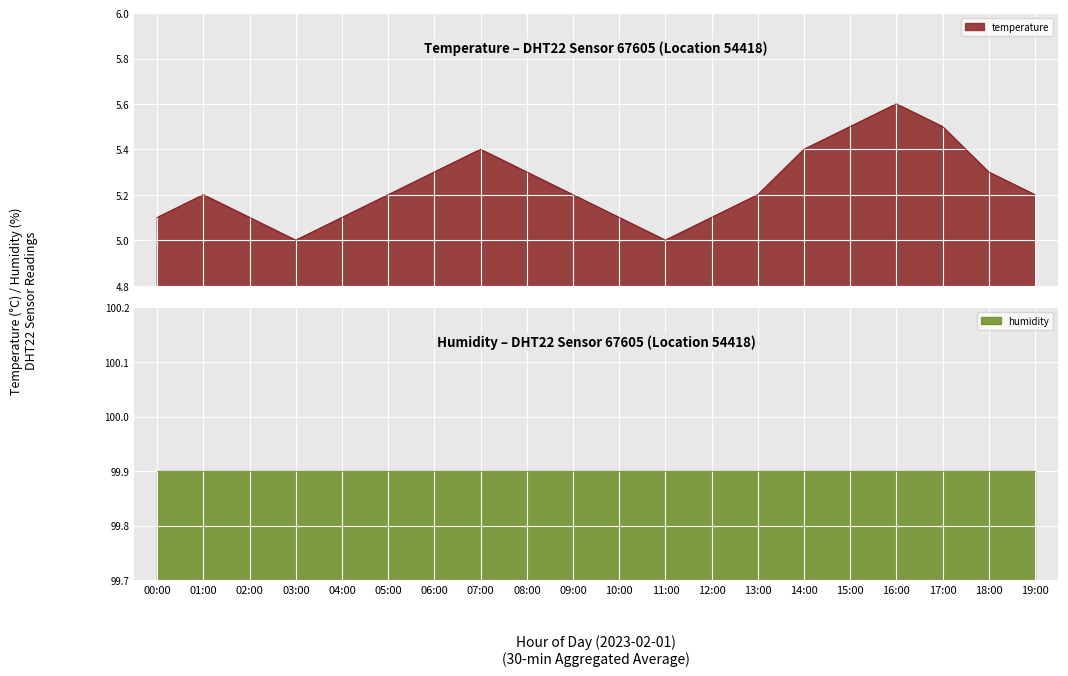

How many lines are shown in the chart?

1